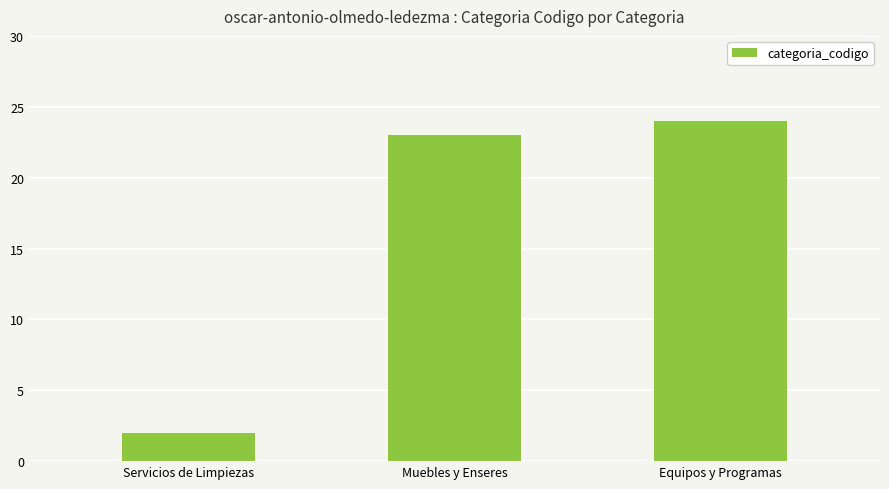

How many distinct data groups are displayed?

1